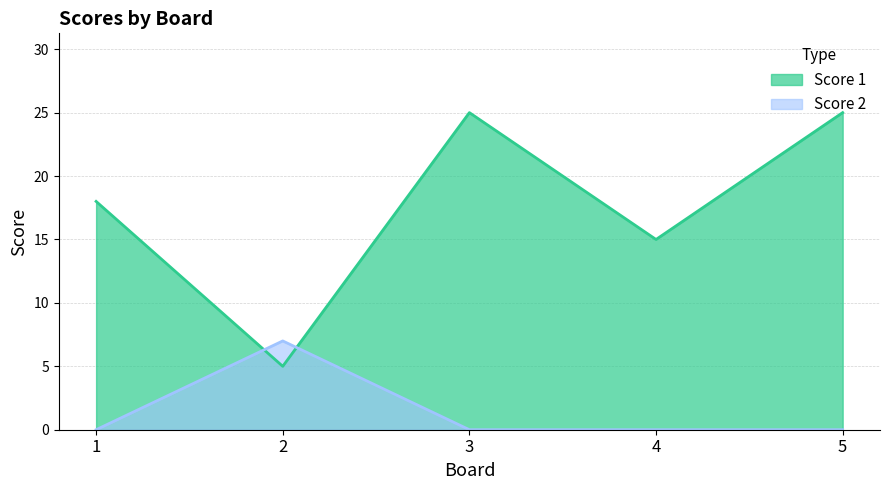

Rank the series by their average value, from lowest to highest.

Score 2, Score 1